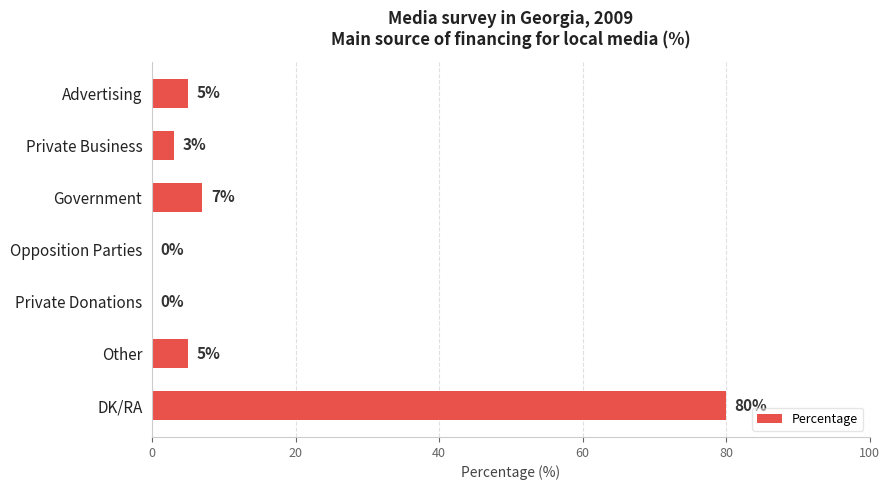

Count the number of data series in this chart.

1